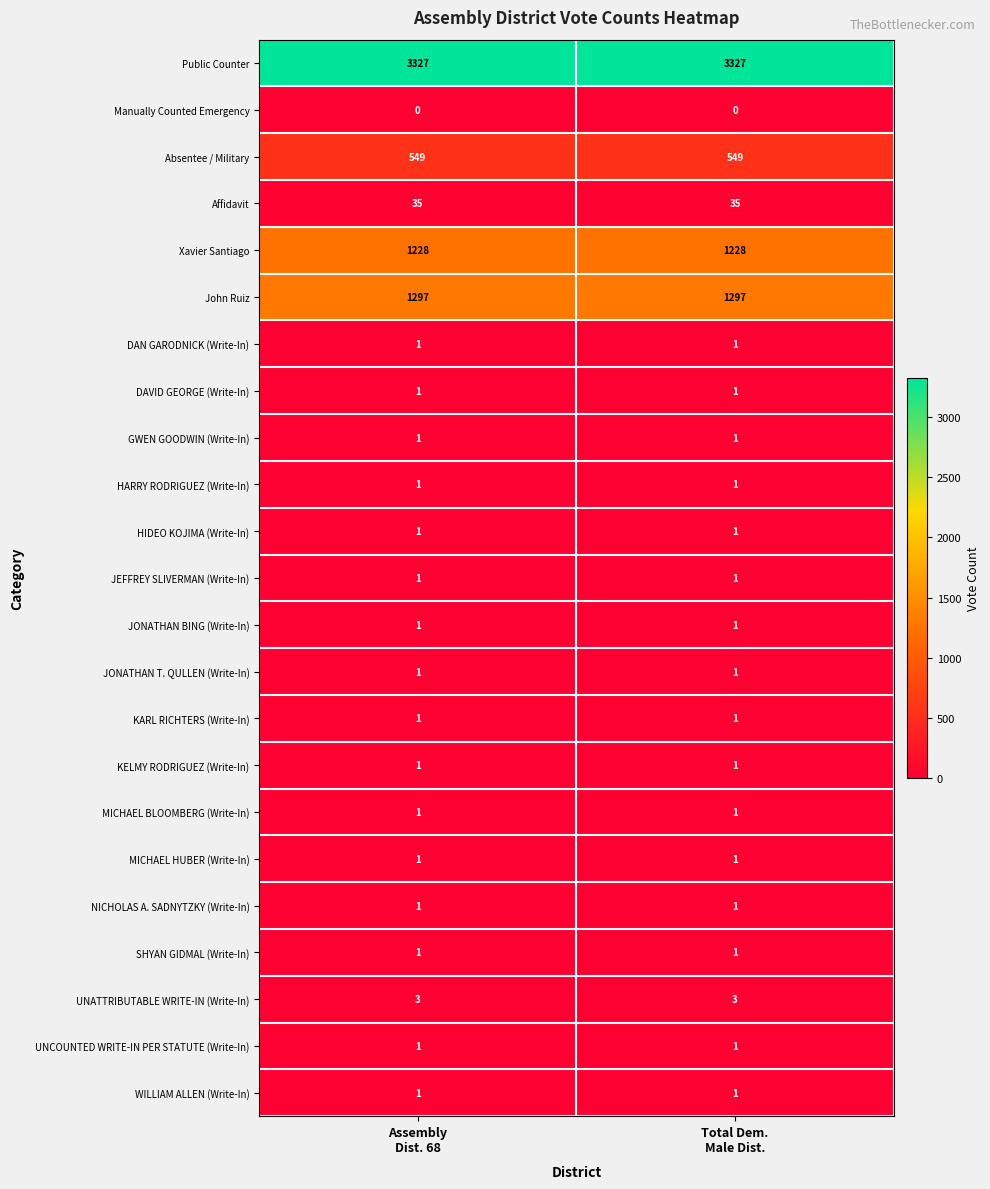

What is the maximum value shown in the chart?

3327